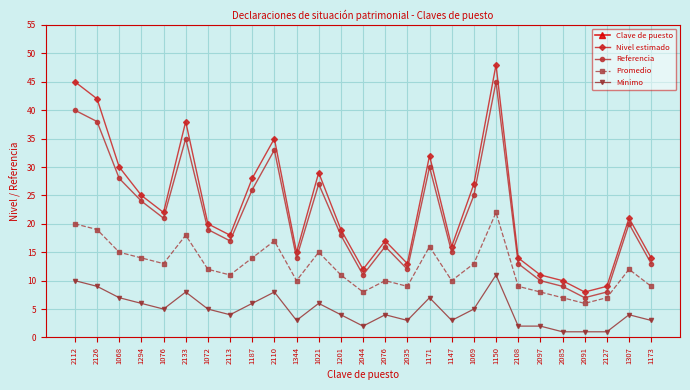

The value of Referencia at 2097 is 7. True or false?

False